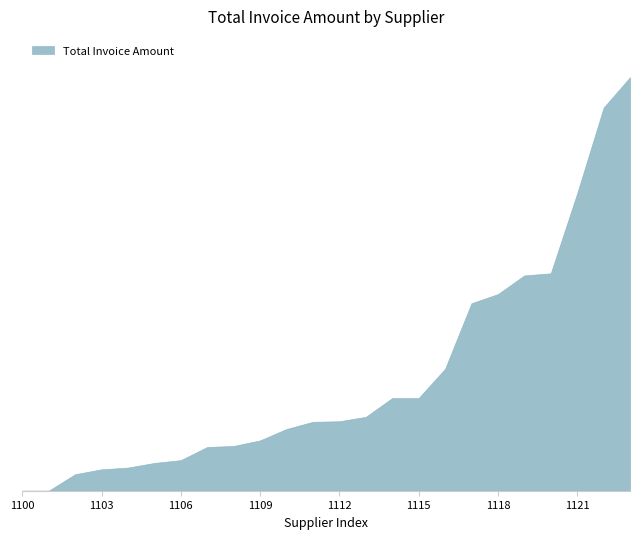

Does the chart have visible grid lines?

No